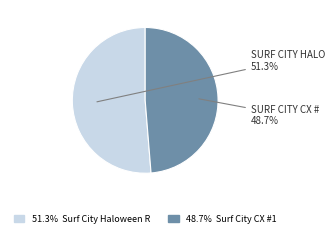

Is there a majority slice in this chart?

Yes